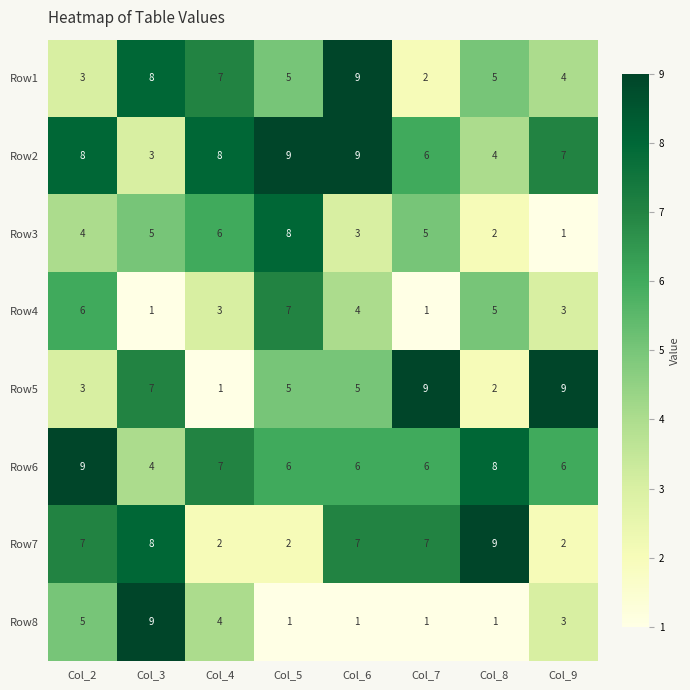

What is the spread (max minus min) of values at Col_6?

8